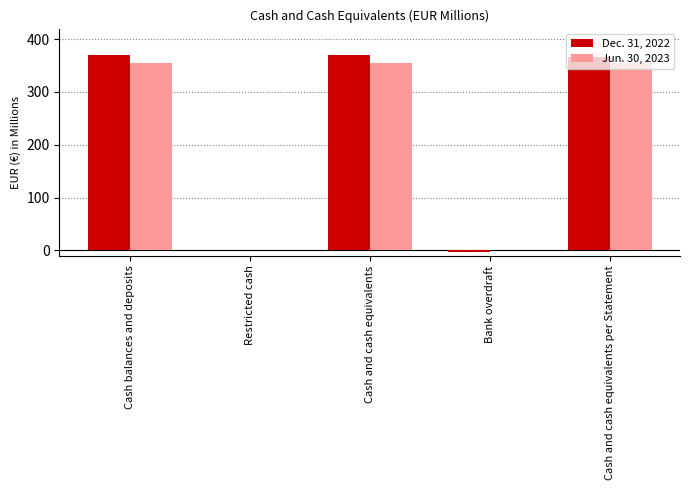

What is the sum of the Dec. 31, 2022 values at Restricted cash and Bank overdraft?

-2.6